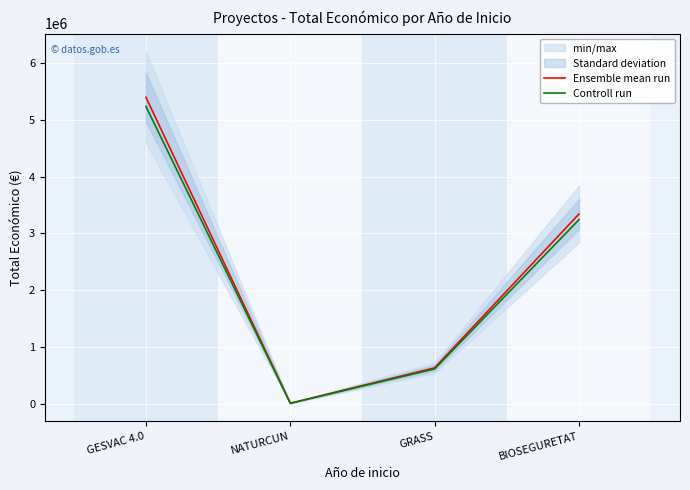

In Ensemble mean run, how many points are lower than both neighbors (excluding endpoints)?

1